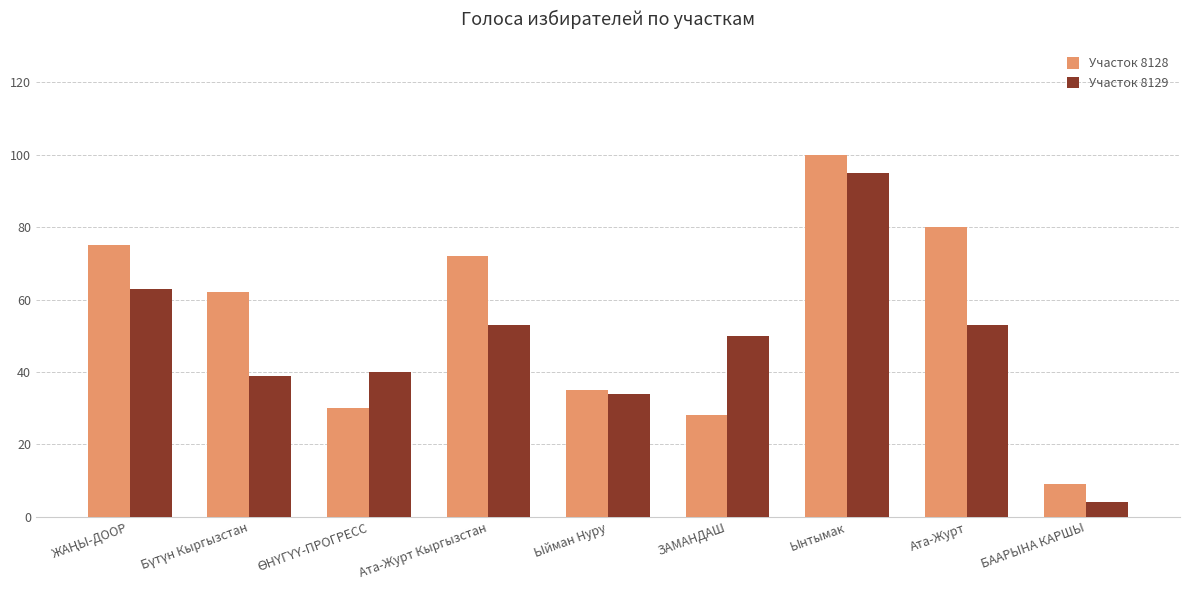

What is the approximate value of Участок 8128 at Ыйман Нуру, to the nearest 10?

40